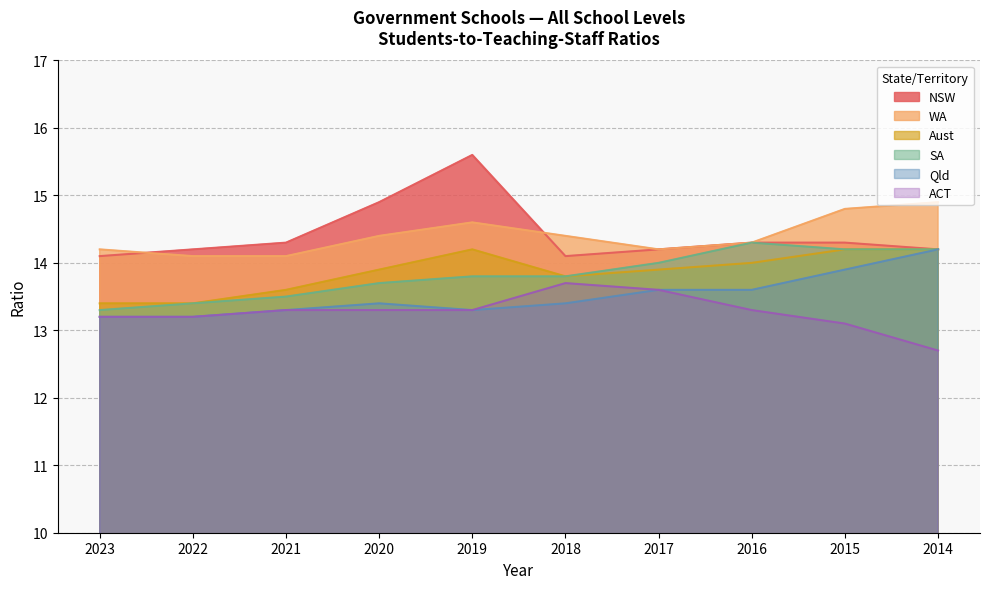

True or false: NSW has more than 1 points higher than both neighbors.

False